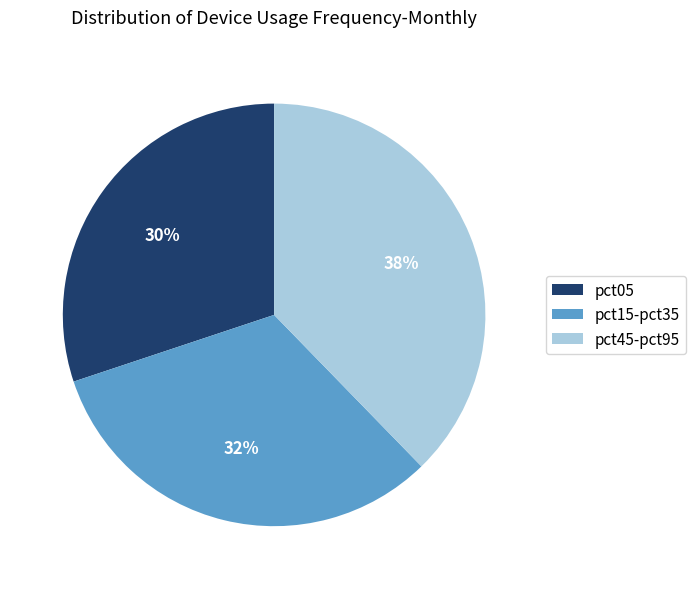

Combined, do pct15-pct35 and pct05 account for over 50%?

Yes